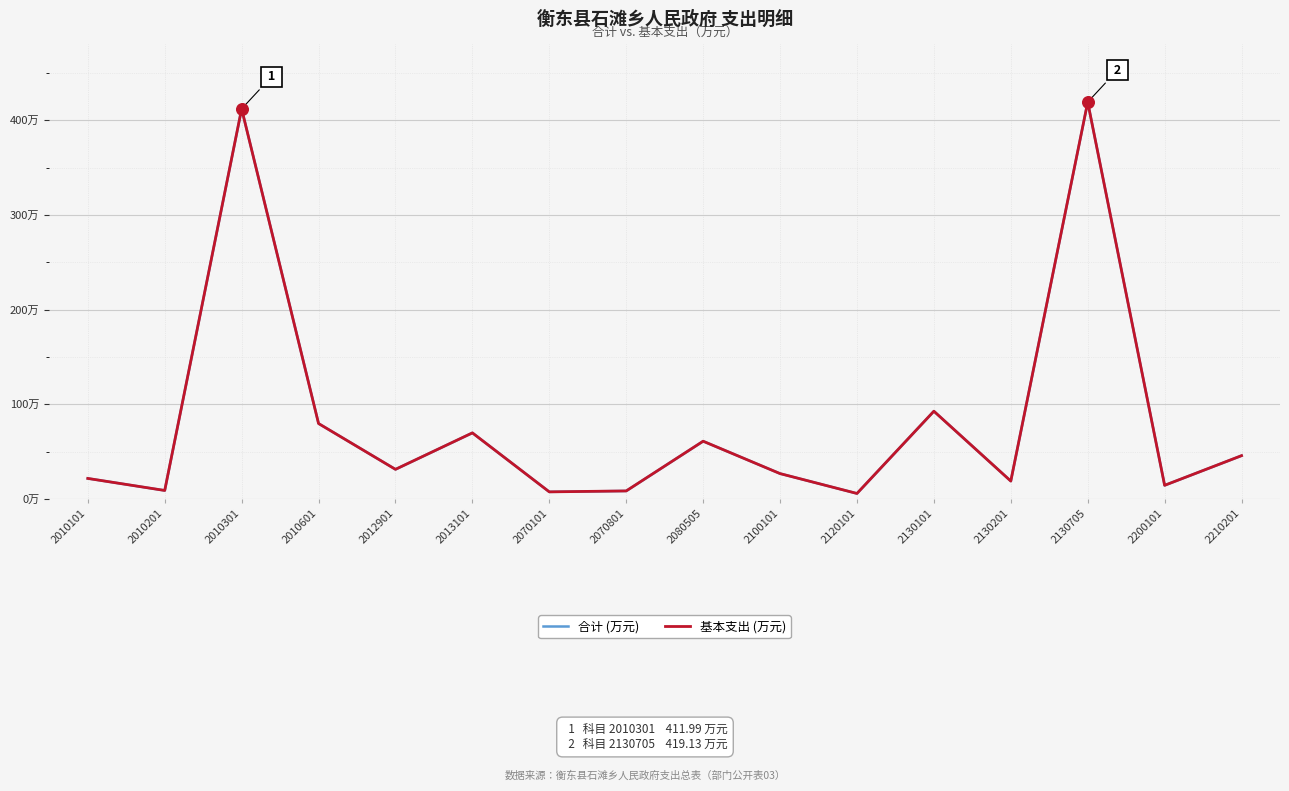

Which series has the widest spread of Y values?

合计 (万元)